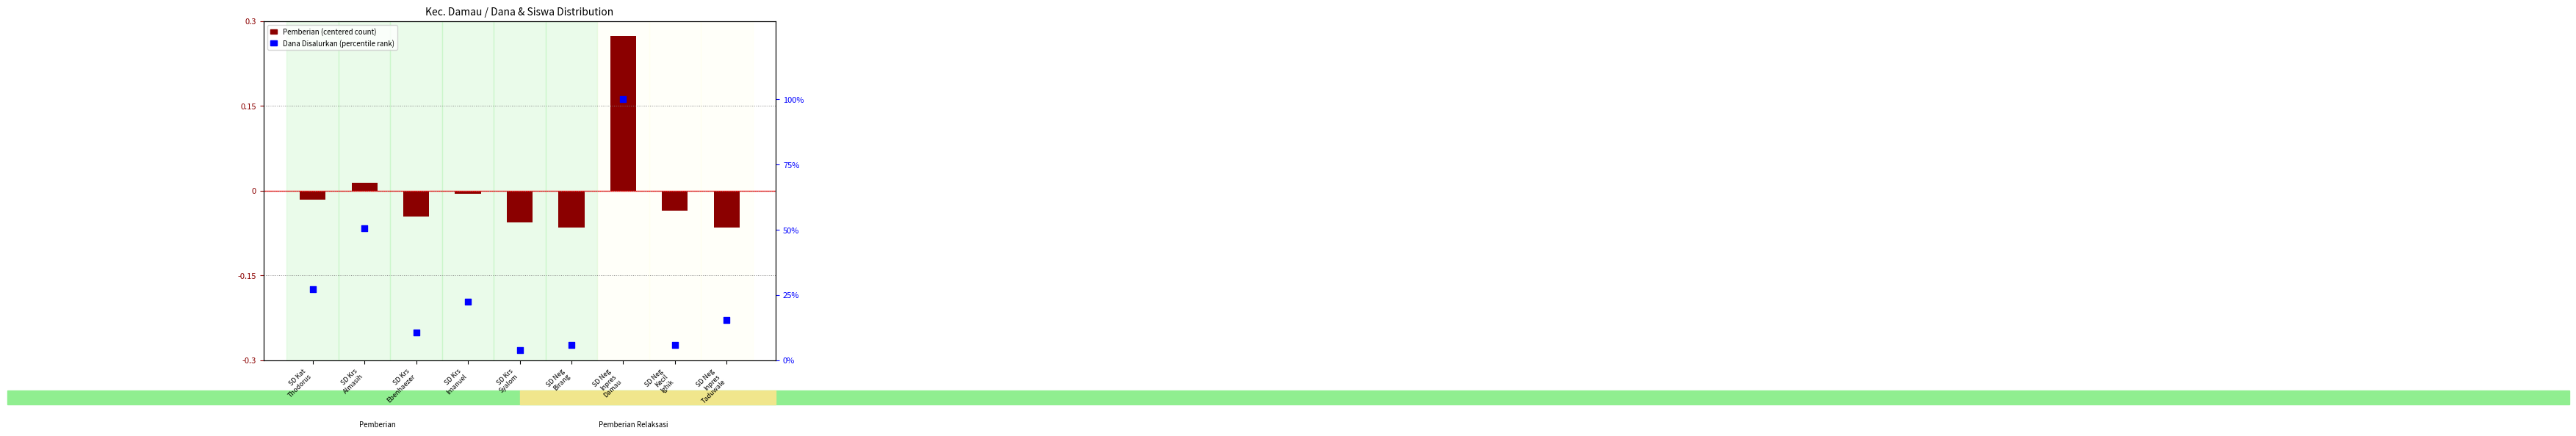

Which series contains the highest Y value?

Dana Disalurkan (percentile)